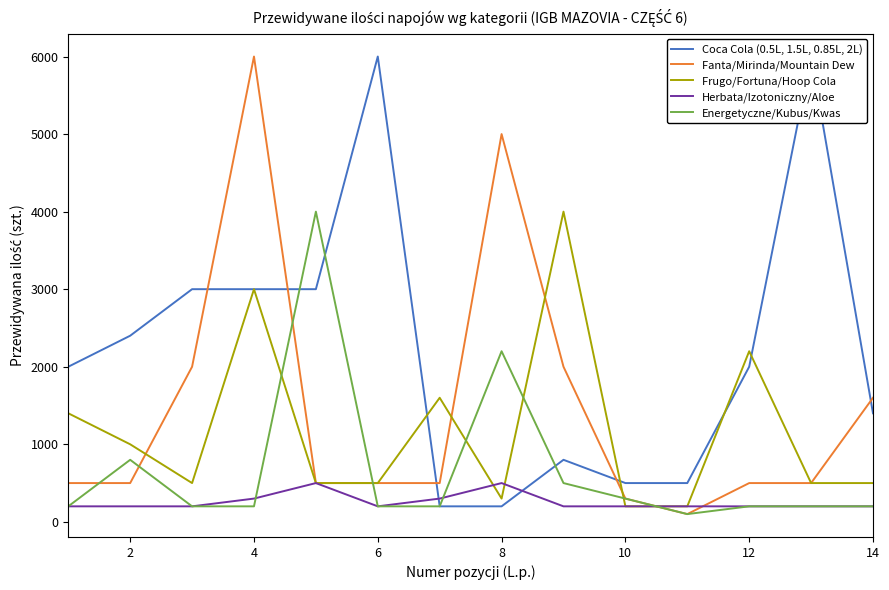

What is the value of the Fanta/Mirinda/Mountain Dew point at the 8th from the left?

5000